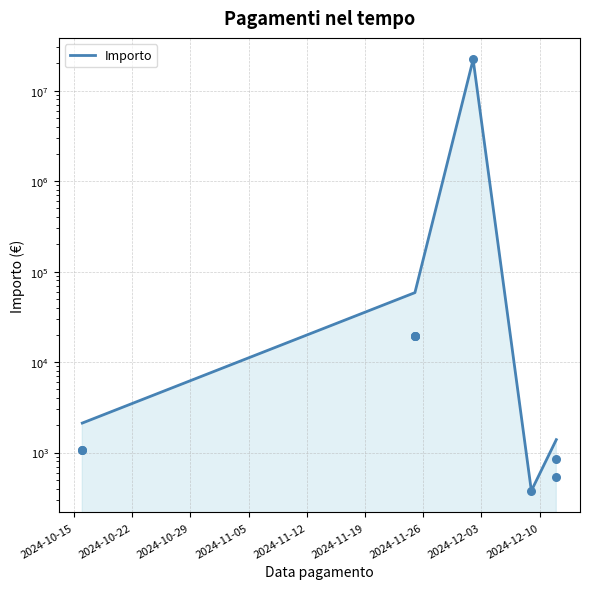

What is the change in value from 2024-11-05 to 2024-11-12?

+1011.2